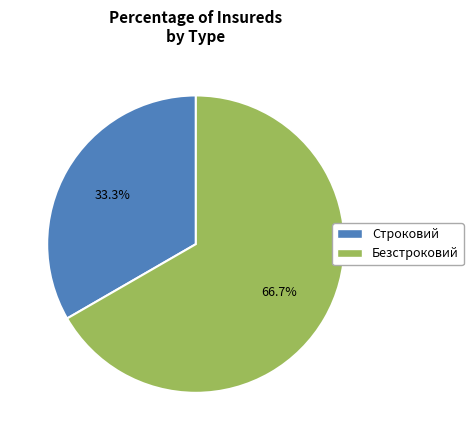

What is the total percentage of Безстроковий and Строковий?

100.0%